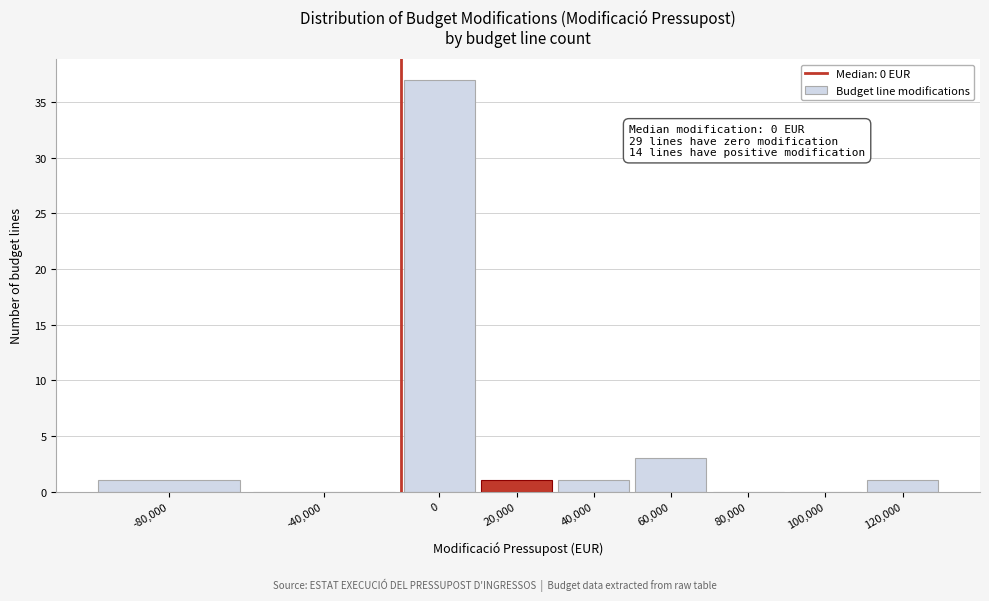

Reading left to right, transcribe all the data shown in this chart.

-80,000=1	-40,000=0	0=37	20,000=1	40,000=1	60,000=3	80,000=0	100,000=0	120,000=1